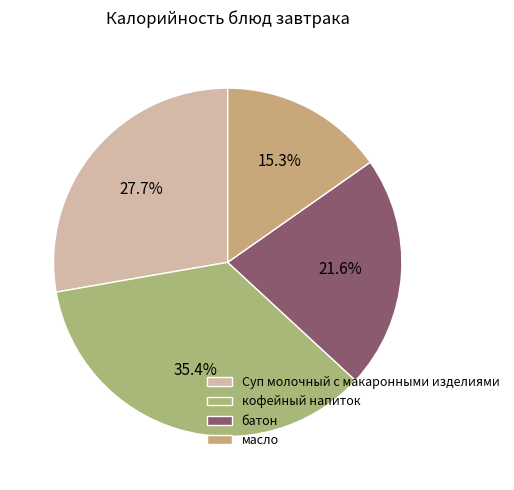

How many segments does this pie chart have?

4